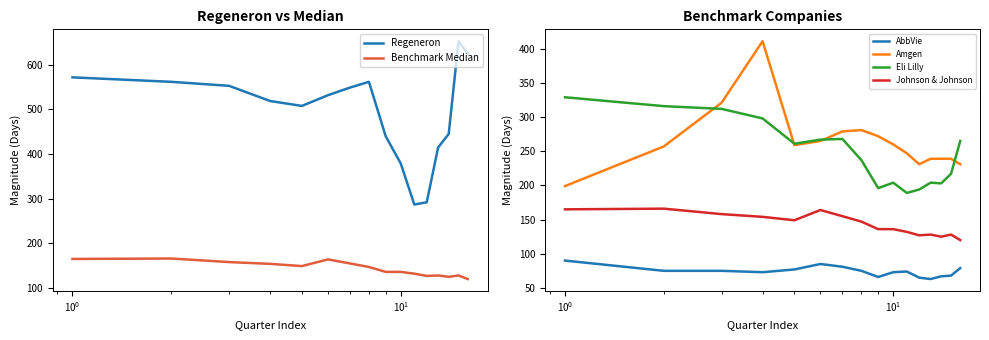

What is the highest value of the Amgen series?

411